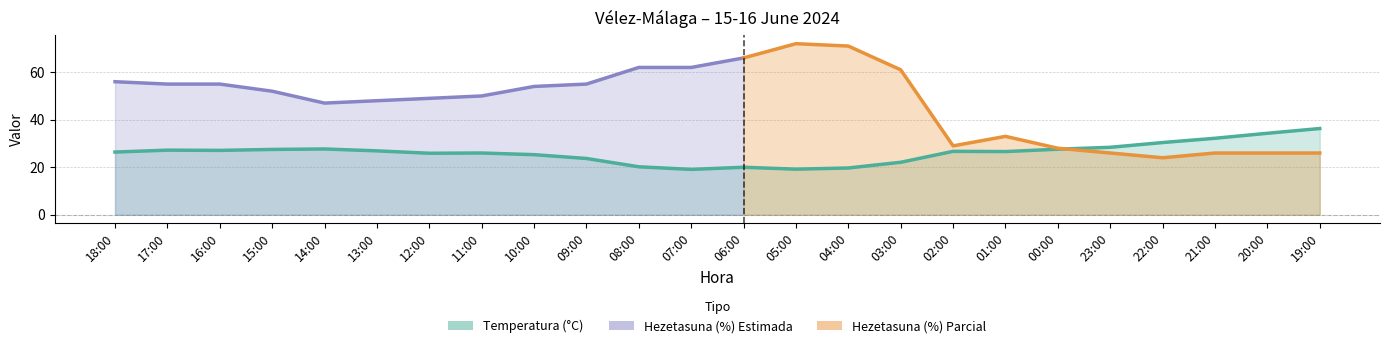

List the labels in order of value, largest first.

19:00, 20:00, 21:00, 22:00, 23:00, 14:00, 00:00, 15:00, 17:00, 16:00, 13:00, 02:00, 01:00, 18:00, 11:00, 12:00, 10:00, 09:00, 03:00, 08:00, 06:00, 04:00, 05:00, 07:00